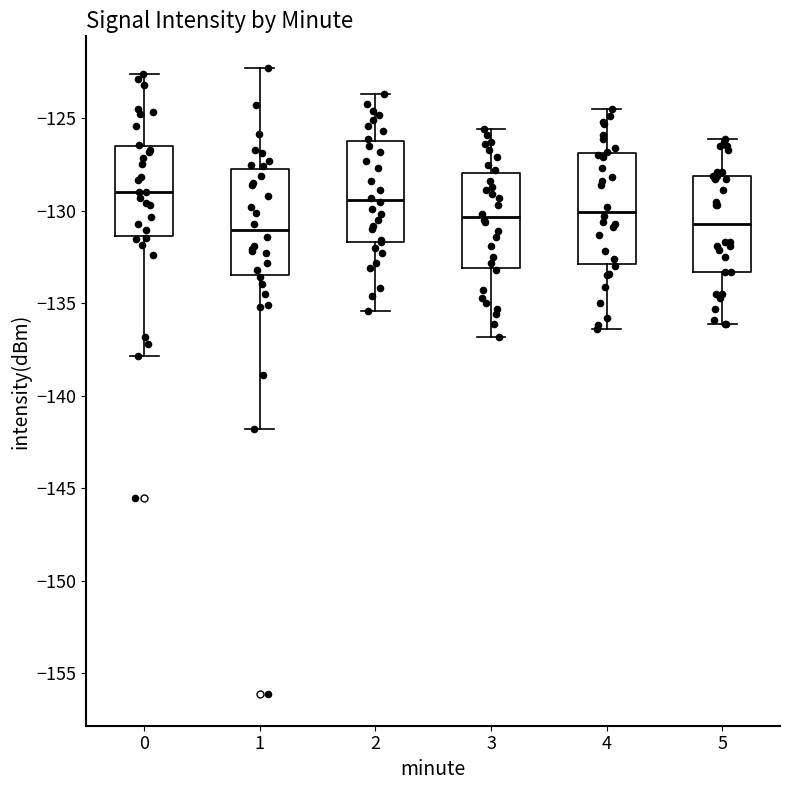

Reading left to right, transcribe this box plot: for each box, give where its median line is, the range the box spans, and where its two whiskers end, as read against the y-axis. The values are not printed on the chart, so give them approximately, as read against the axis.

0: median -129.0, box -131.5 to -126.5, whiskers -138.0 to -122.5
1: median -131.0, box -133.5 to -127.5, whiskers -142.0 to -122.5
2: median -129.5, box -131.5 to -126.0, whiskers -135.5 to -123.5
3: median -130.5, box -133.0 to -128.0, whiskers -137.0 to -125.5
4: median -130.0, box -133.0 to -127.0, whiskers -136.5 to -124.5
5: median -130.5, box -133.5 to -128.0, whiskers -136.0 to -126.0